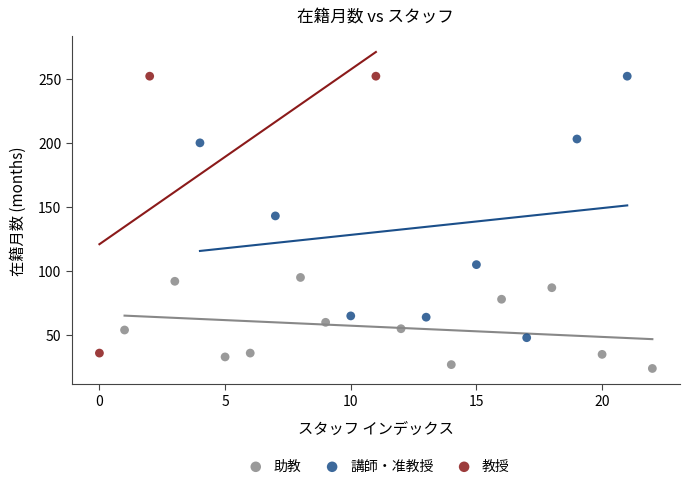

Which series has the largest Y range (max minus min)?

教授